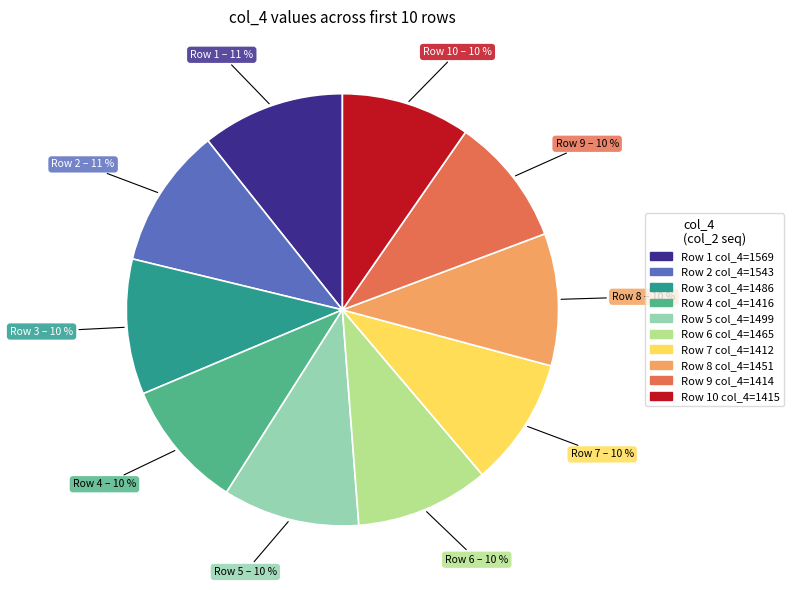

To the nearest percent, what is the average slice percentage?

10%